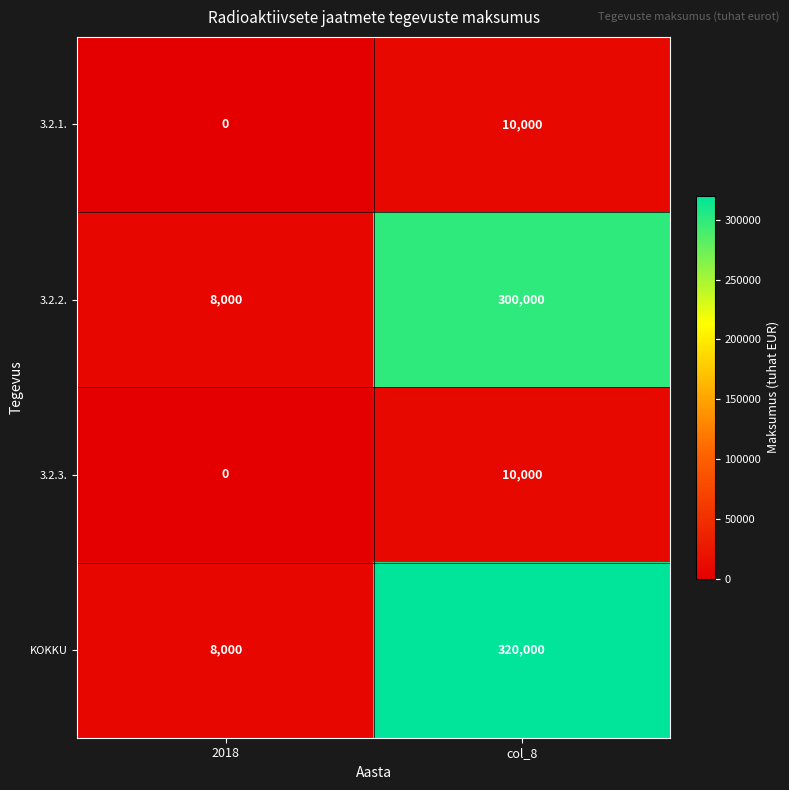

At which category is the sum across all series the highest?

col_8